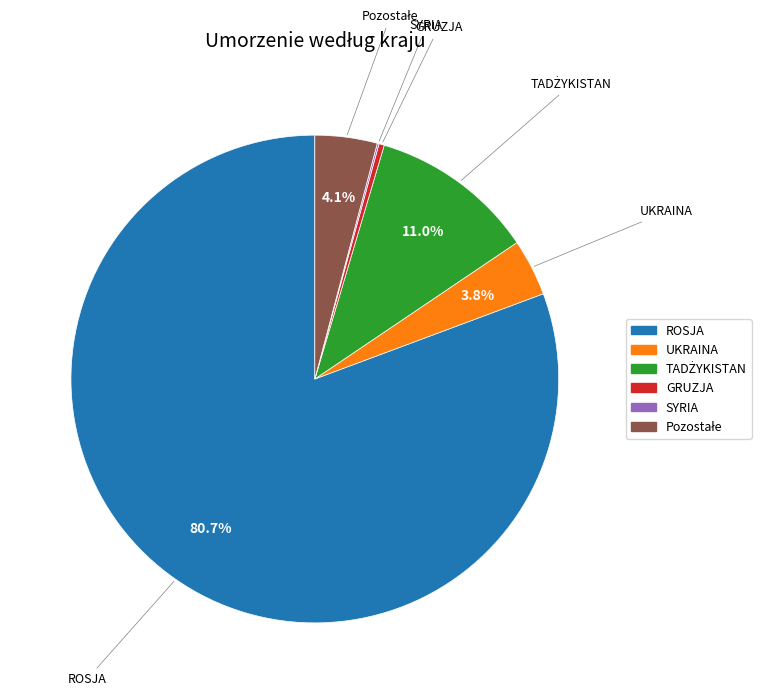

Is there a majority slice in this chart?

Yes